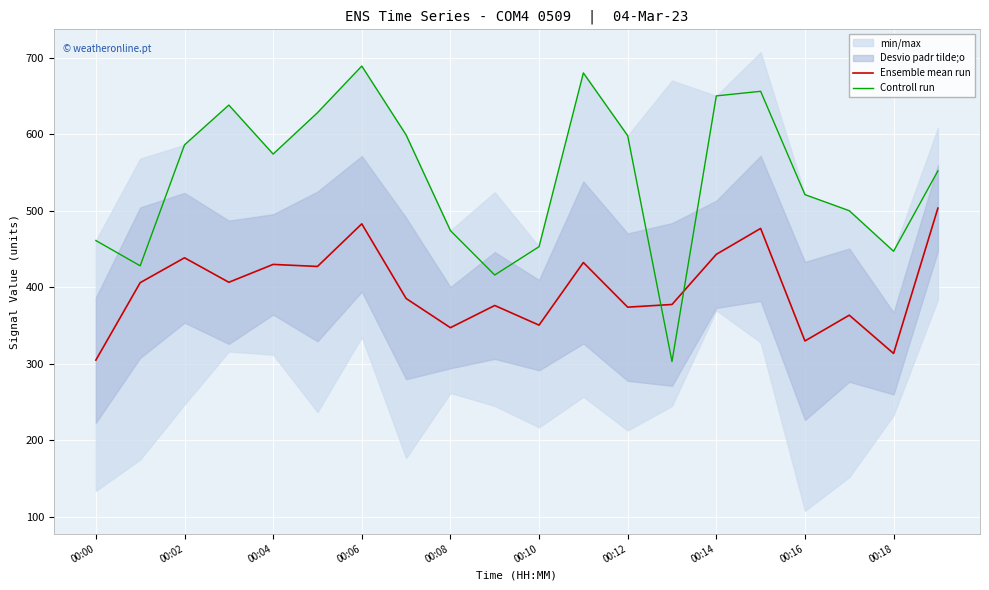

The value of Ensemble mean run at 17 is 363.5. True or false?

True